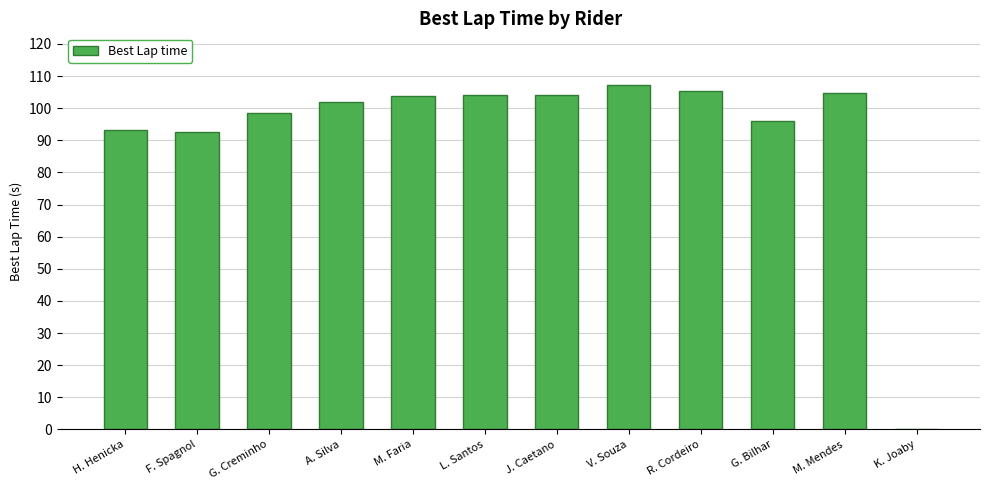

The chart shows a value of 103.8 at M. Faria. True or false?

True